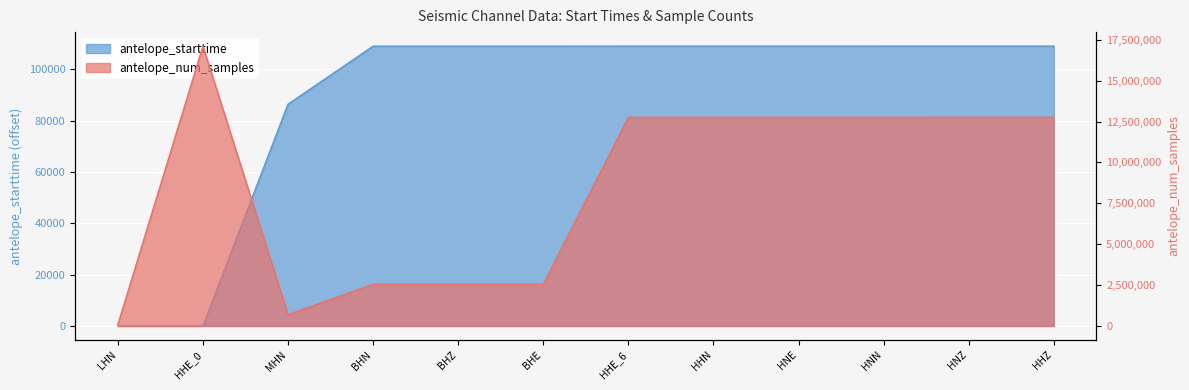

What is the difference between the maximum and second lowest values in the antelope_num_samples series?

16418231.0